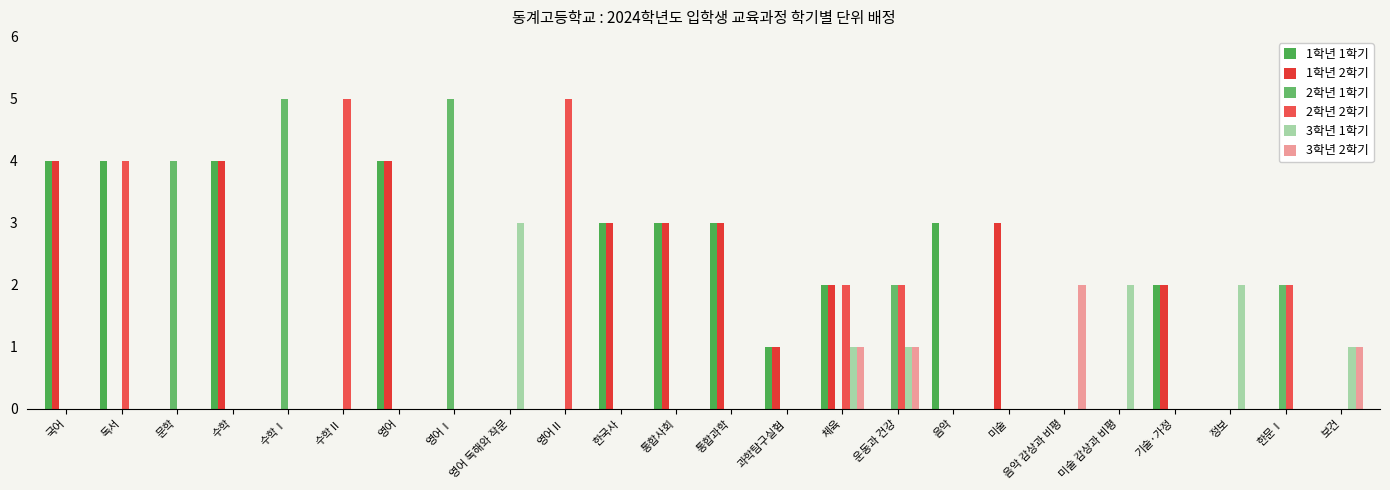

Reading right to left, what are all the values shown in this chart?

1학년 1학기: 보건=0	한문Ⅰ=0	정보=0	기술·가정=2	미술 감상과 비평=0	음악 감상과 비평=0	미술=0	음악=3	운동과 건강=0	체육=2	과학탐구실험=1	통합과학=3	통합사회=3	한국사=3	영어Ⅱ=0	영어 독해와 작문=0	영어Ⅰ=0	영어=4	수학Ⅱ=0	수학Ⅰ=0	수학=4	문학=0	독서=4	국어=4
1학년 2학기: 보건=0	한문Ⅰ=0	정보=0	기술·가정=2	미술 감상과 비평=0	음악 감상과 비평=0	미술=3	음악=0	운동과 건강=0	체육=2	과학탐구실험=1	통합과학=3	통합사회=3	한국사=3	영어Ⅱ=0	영어 독해와 작문=0	영어Ⅰ=0	영어=4	수학Ⅱ=0	수학Ⅰ=0	수학=4	문학=0	독서=0	국어=4
2학년 1학기: 보건=0	한문Ⅰ=2	정보=0	기술·가정=0	미술 감상과 비평=0	음악 감상과 비평=0	미술=0	음악=0	운동과 건강=2	체육=0	과학탐구실험=0	통합과학=0	통합사회=0	한국사=0	영어Ⅱ=0	영어 독해와 작문=0	영어Ⅰ=5	영어=0	수학Ⅱ=0	수학Ⅰ=5	수학=0	문학=4	독서=0	국어=0
2학년 2학기: 보건=0	한문Ⅰ=2	정보=0	기술·가정=0	미술 감상과 비평=0	음악 감상과 비평=0	미술=0	음악=0	운동과 건강=2	체육=2	과학탐구실험=0	통합과학=0	통합사회=0	한국사=0	영어Ⅱ=5	영어 독해와 작문=0	영어Ⅰ=0	영어=0	수학Ⅱ=5	수학Ⅰ=0	수학=0	문학=0	독서=4	국어=0
3학년 1학기: 보건=1	한문Ⅰ=0	정보=2	기술·가정=0	미술 감상과 비평=2	음악 감상과 비평=0	미술=0	음악=0	운동과 건강=1	체육=1	과학탐구실험=0	통합과학=0	통합사회=0	한국사=0	영어Ⅱ=0	영어 독해와 작문=3	영어Ⅰ=0	영어=0	수학Ⅱ=0	수학Ⅰ=0	수학=0	문학=0	독서=0	국어=0
3학년 2학기: 보건=1	한문Ⅰ=0	정보=0	기술·가정=0	미술 감상과 비평=0	음악 감상과 비평=2	미술=0	음악=0	운동과 건강=1	체육=1	과학탐구실험=0	통합과학=0	통합사회=0	한국사=0	영어Ⅱ=0	영어 독해와 작문=0	영어Ⅰ=0	영어=0	수학Ⅱ=0	수학Ⅰ=0	수학=0	문학=0	독서=0	국어=0